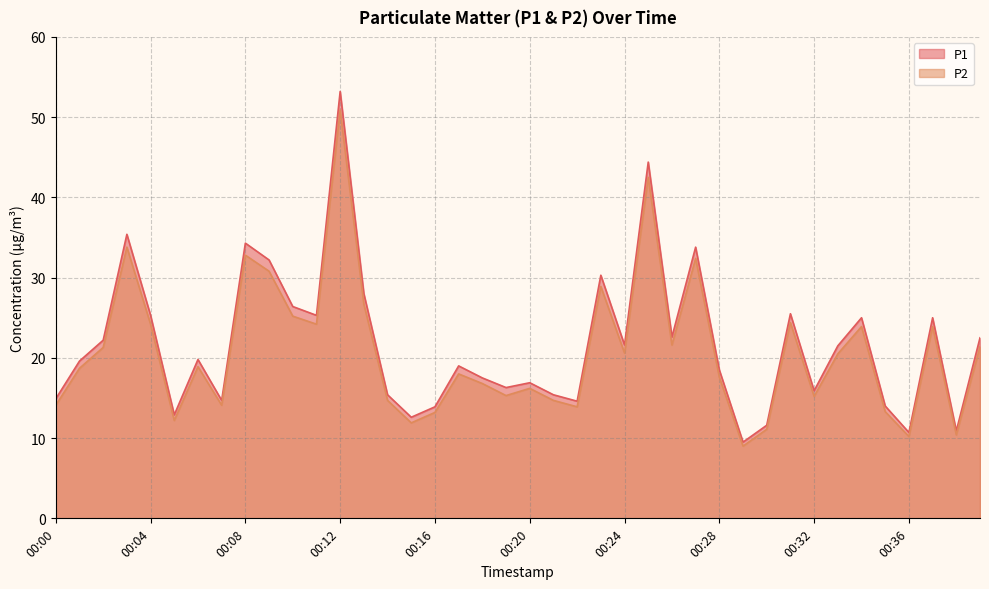

What is the maximum value shown in the chart?

53.2